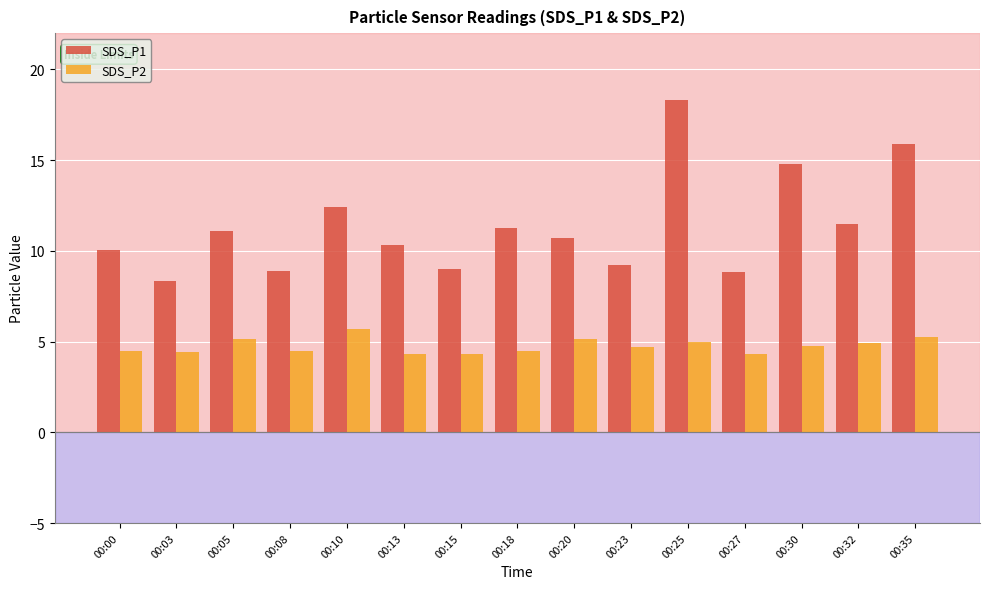

Is the value of SDS_P2 at 00:32 greater than the value of SDS_P1 at 00:30?

No